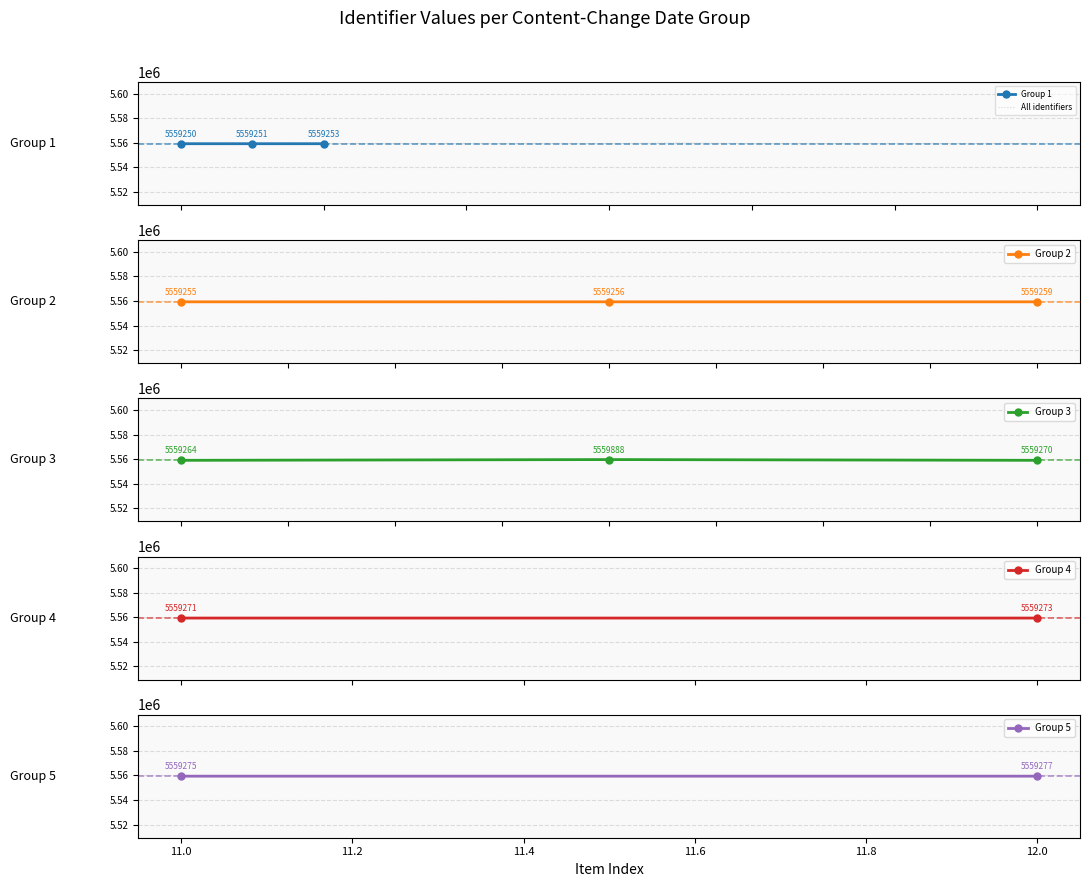

What is the lowest value of the All identifiers series?

5559250